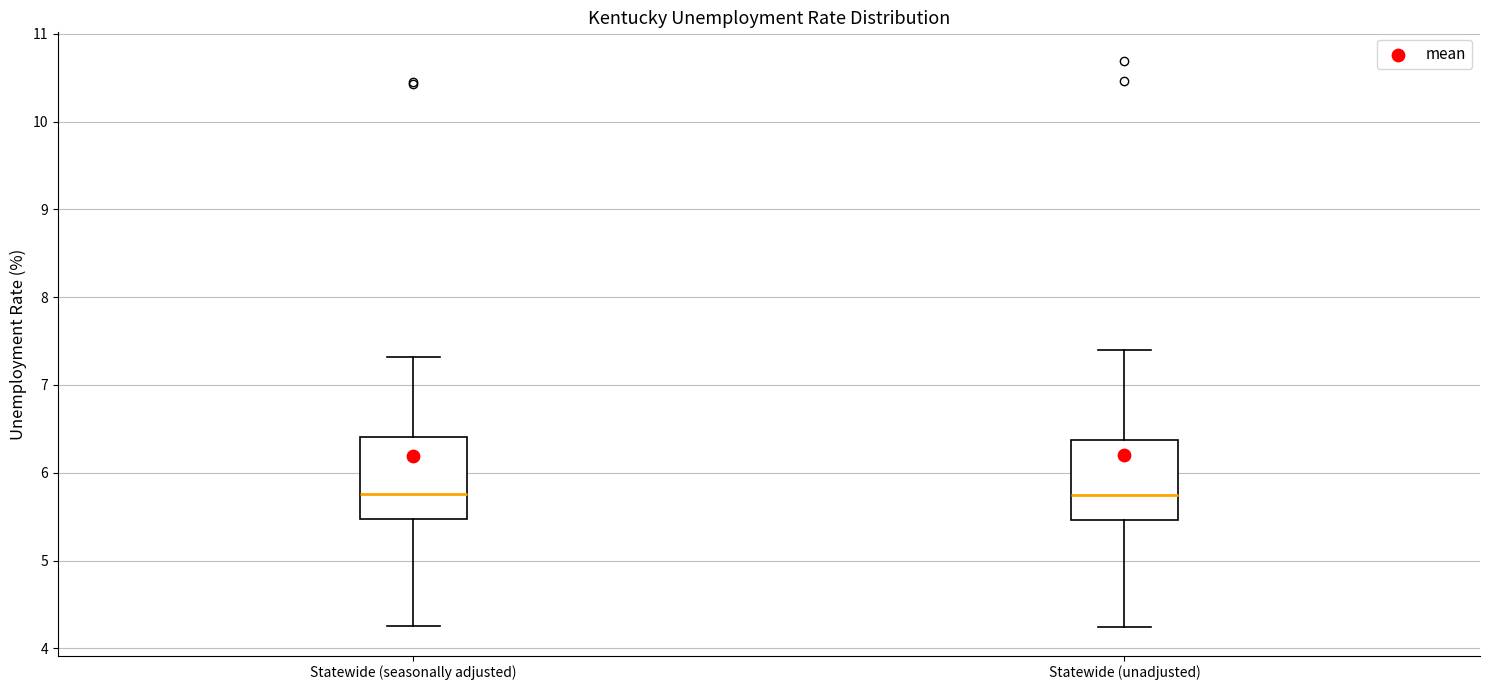

Reading left to right, transcribe this box plot: for each box, give where its median line is, the range the box spans, and where its two whiskers end, as read against the y-axis. The values are not printed on the chart, so give them approximately, as read against the axis.

Statewide (seasonally adjusted): median 5.8, box 5.5 to 6.4, whiskers 4.3 to 7.3
Statewide (unadjusted): median 5.7, box 5.5 to 6.4, whiskers 4.2 to 7.4